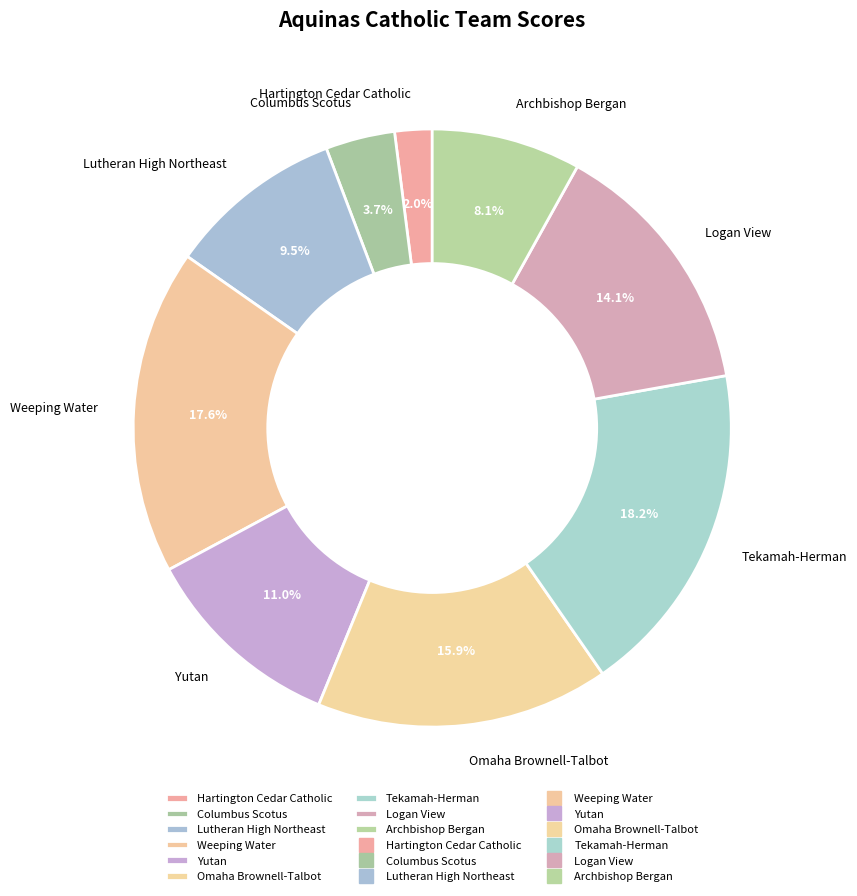

What percentage is NOT represented by Yutan?

89.0%